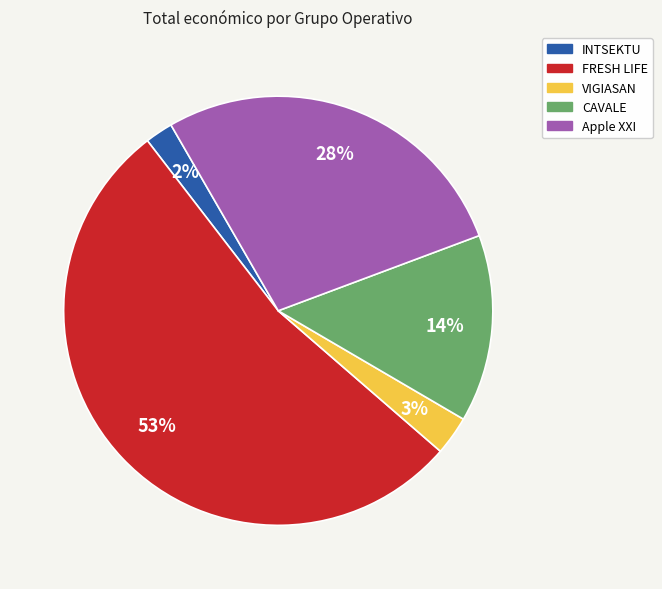

Do Apple XXI and INTSEKTU together represent more than half of the pie?

No